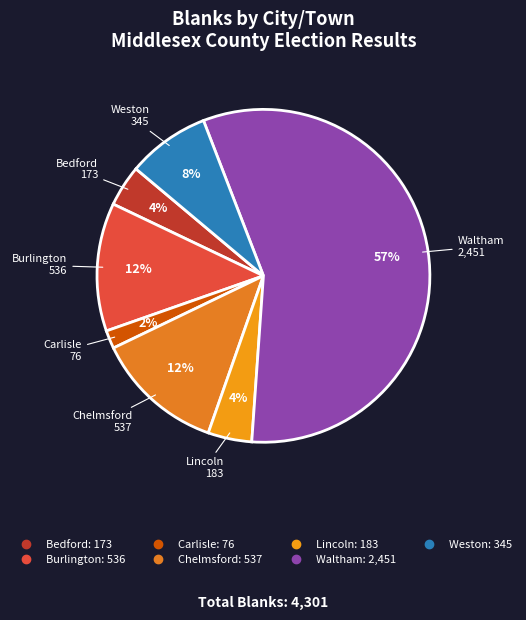

Which category has the smallest portion of the pie?

Carlisle